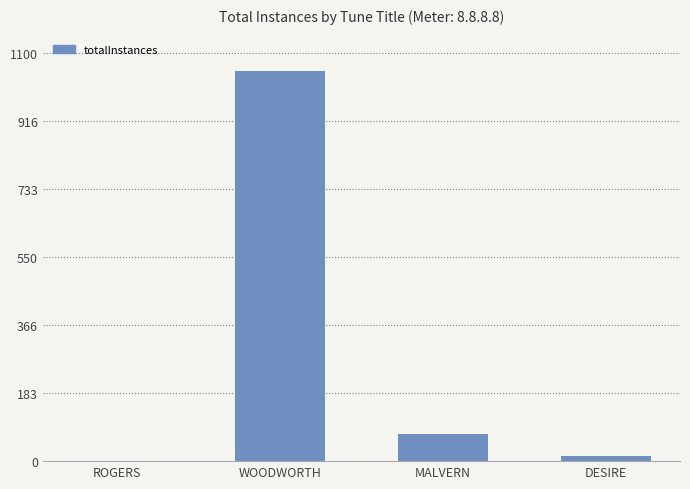

What is the sum of the values at DESIRE and ROGERS?

15